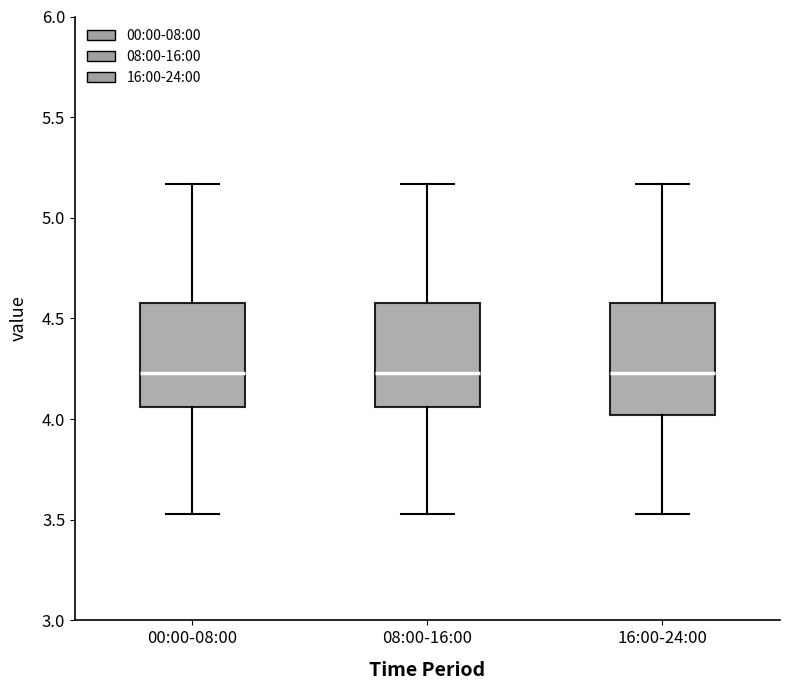

Where does the median line of the box for 08:00-16:00 sit on the y-axis? The values are not printed on the chart, so give them approximately, as read against the axis.

4.25